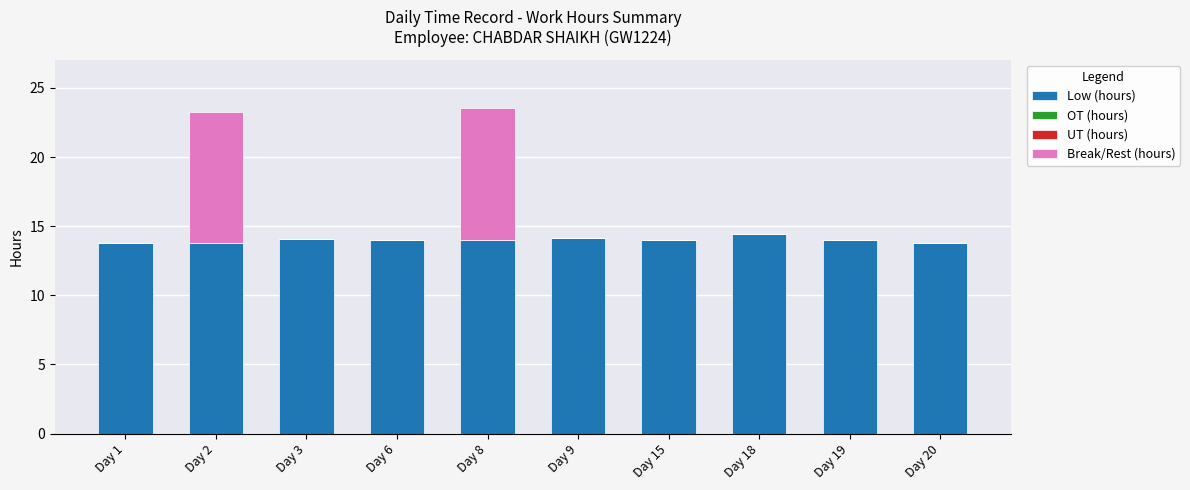

What is the total value across all series at Day 15?

14.0